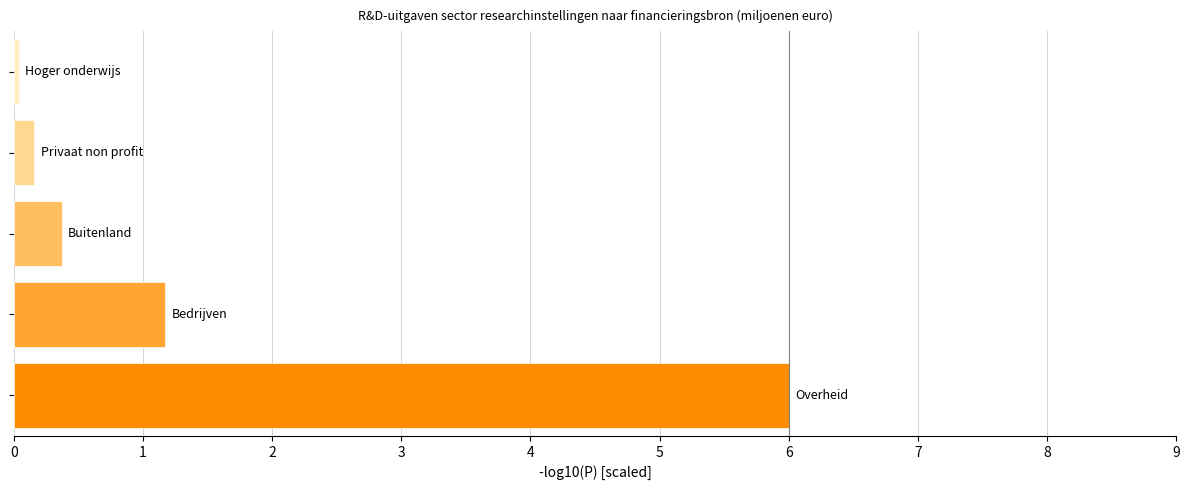

What is the difference between the maximum and minimum values?

6.0